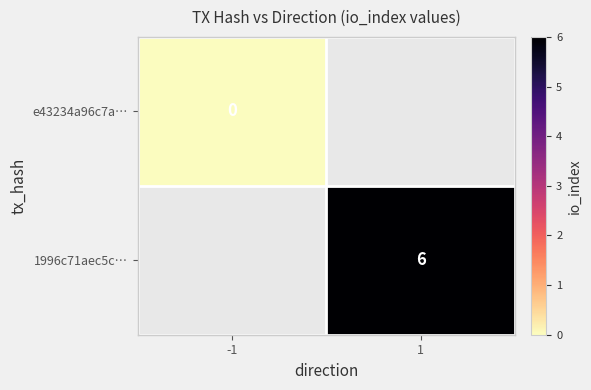

How many series are shown in this chart?

2